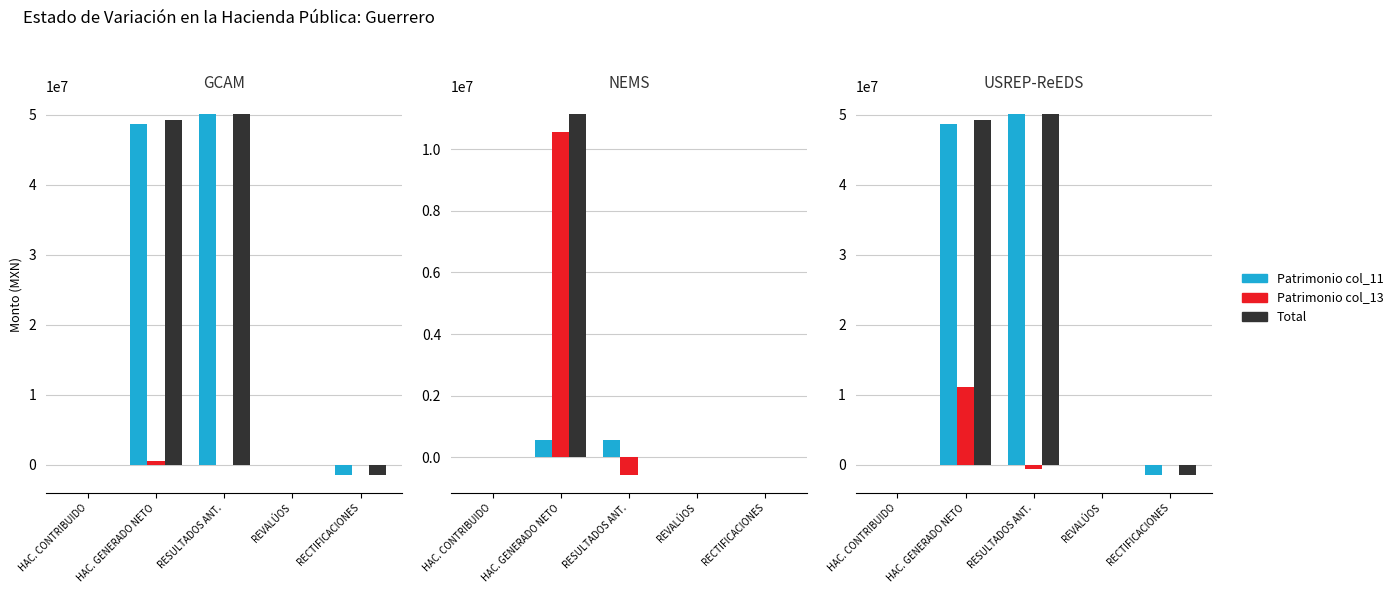

Where is Patrimonio col_11 nearest to the value 24339368?

HAC. CONTRIBUIDO